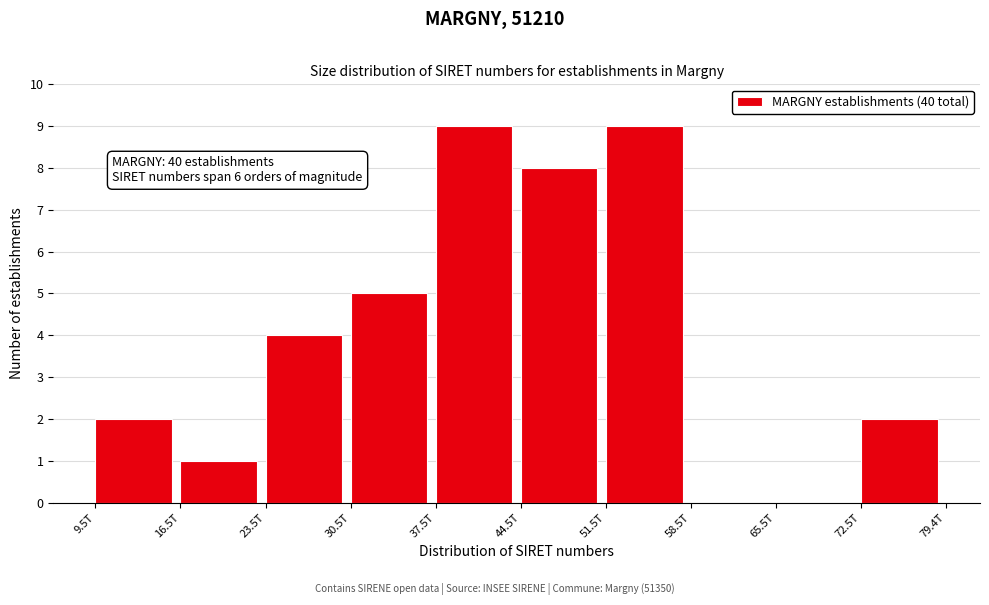

Reading right to left, list all the values displayed in this chart.

72.5T=2	65.5T=0	58.5T=0	51.5T=9	44.5T=8	37.5T=9	30.5T=5	23.5T=4	16.5T=1	9.5T=2